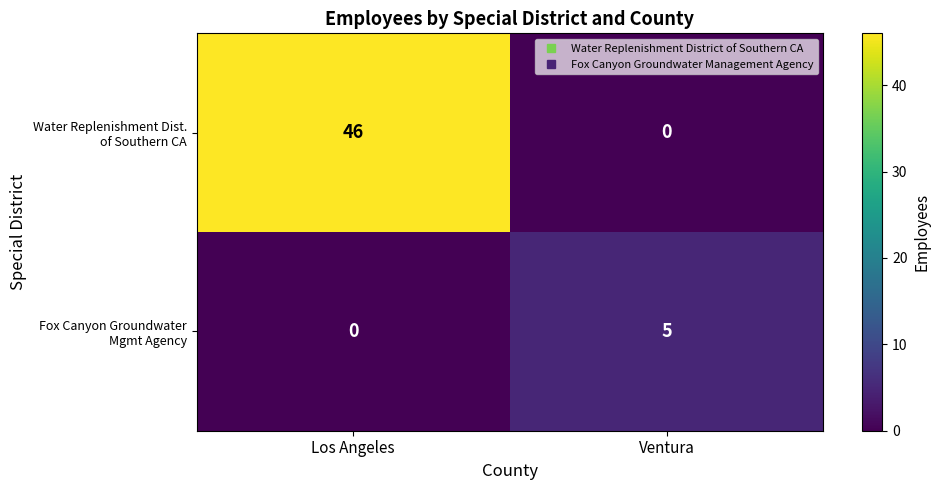

What is the spread (max minus min) of values at Ventura?

5